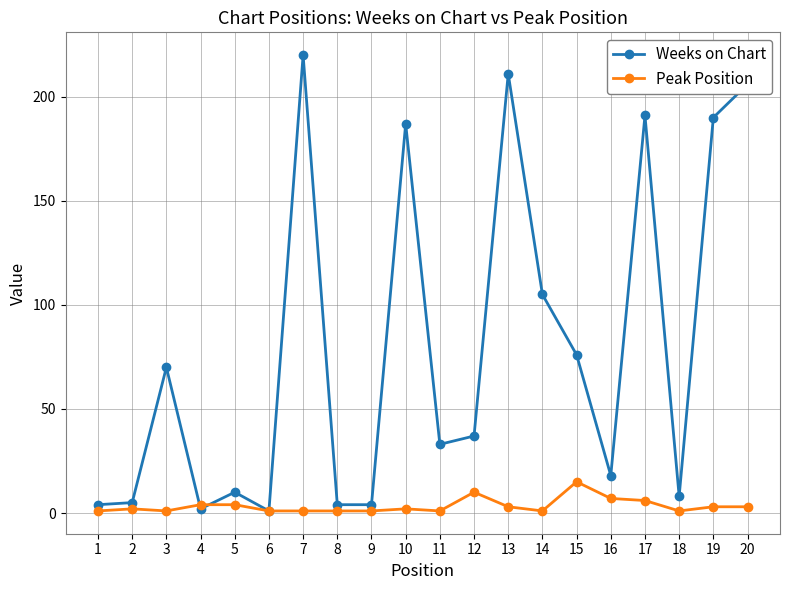

At 7, list the series in order from largest to smallest.

Weeks on Chart, Peak Position